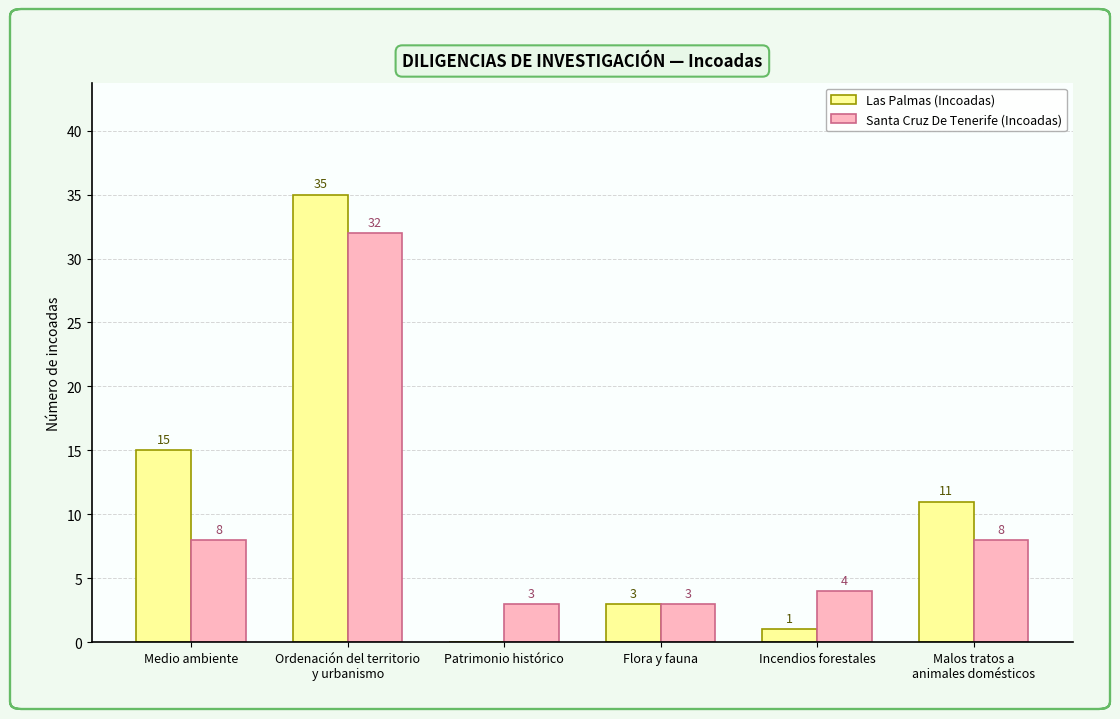

What is the total value across all series at Patrimonio histórico?

3